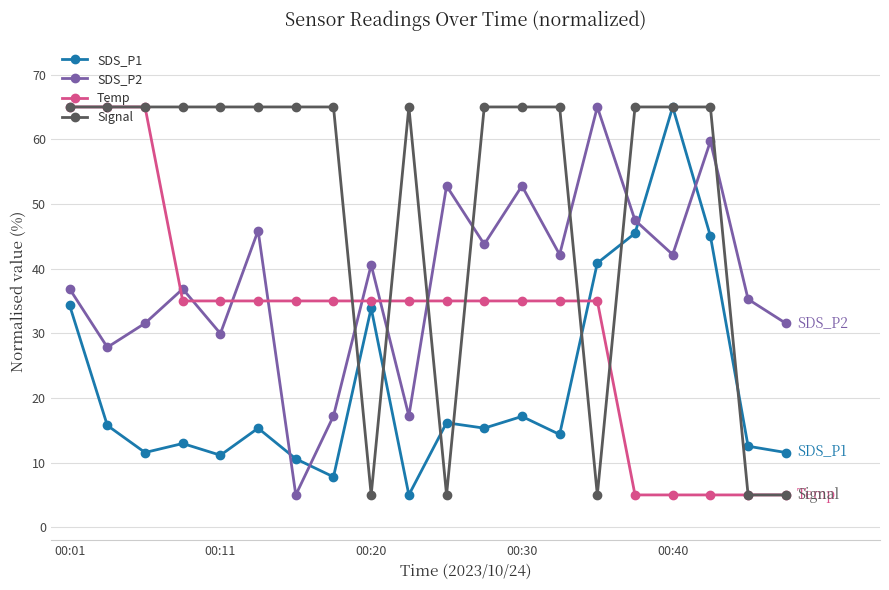

Which series has the largest total across all categories?

Signal